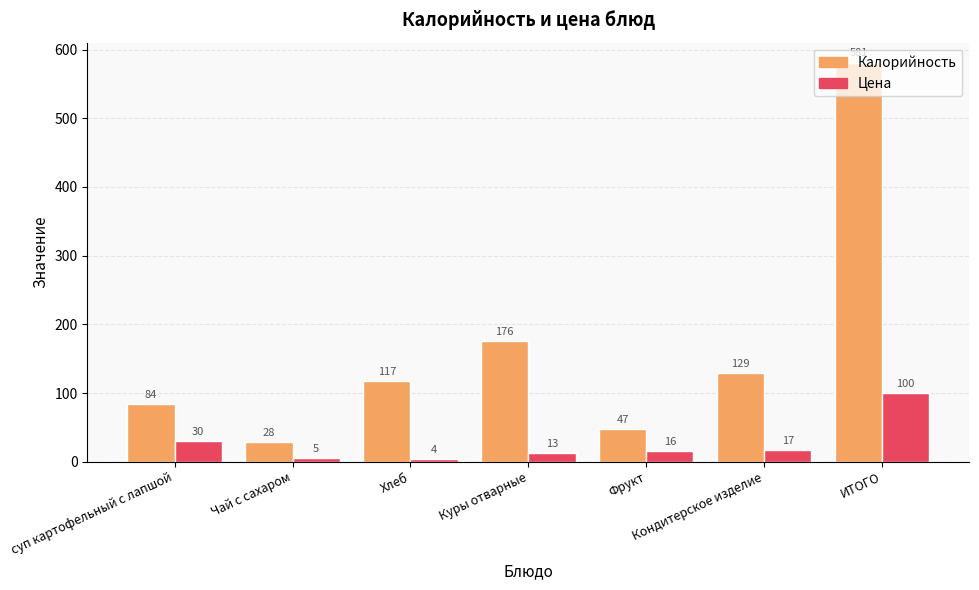

Between Куры отварные and Фрукт, which series saw the biggest shift?

Калорийность